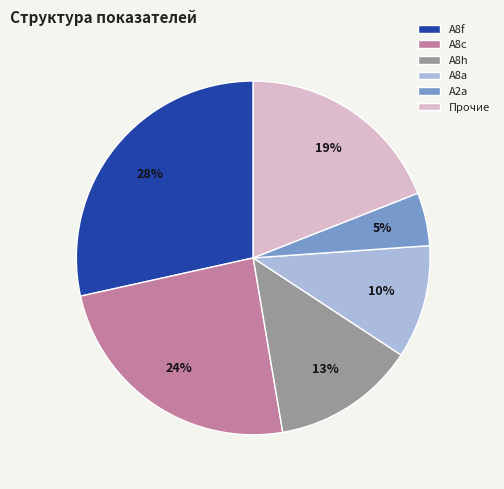

To the nearest percent, what is the average slice percentage?

17%